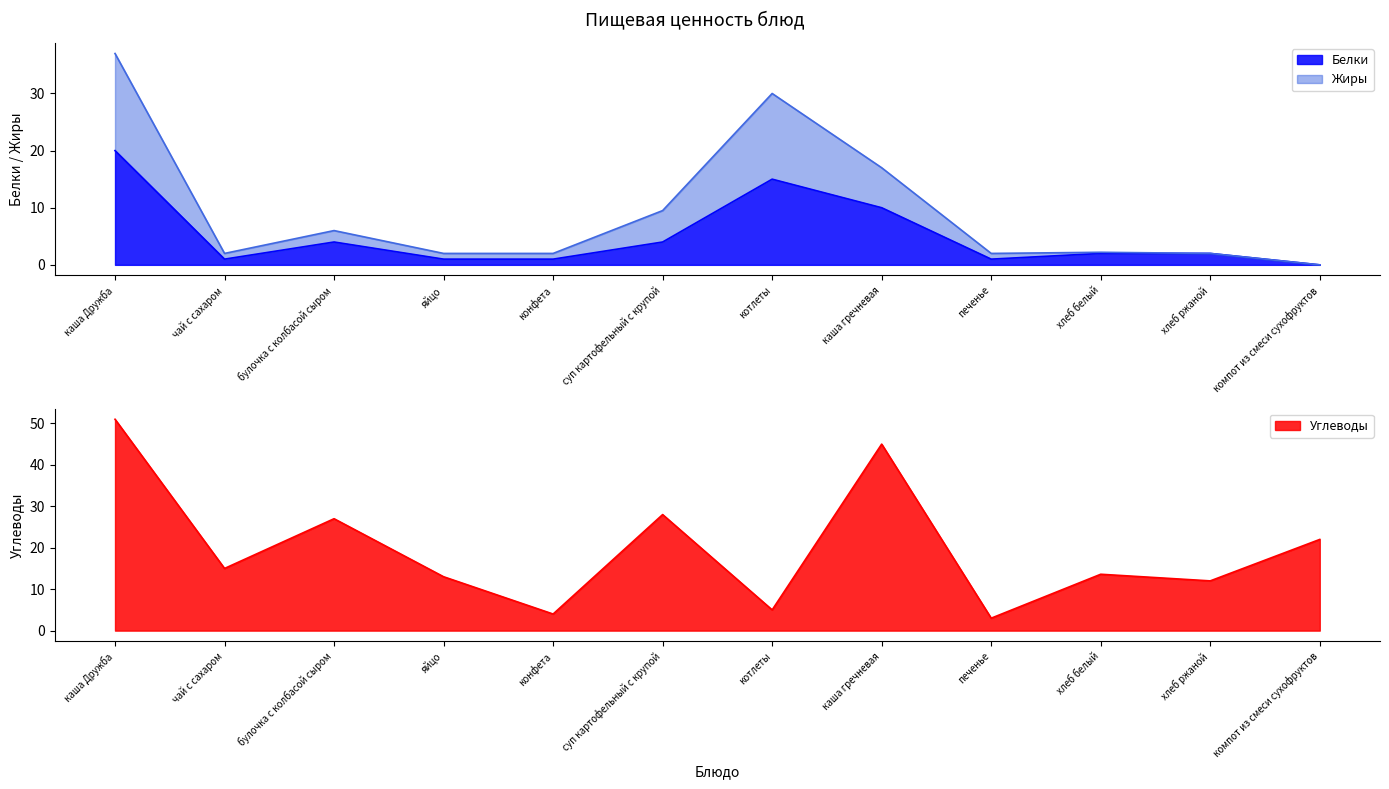

What is the difference between the second highest and minimum values in the Жиры series?

30.0